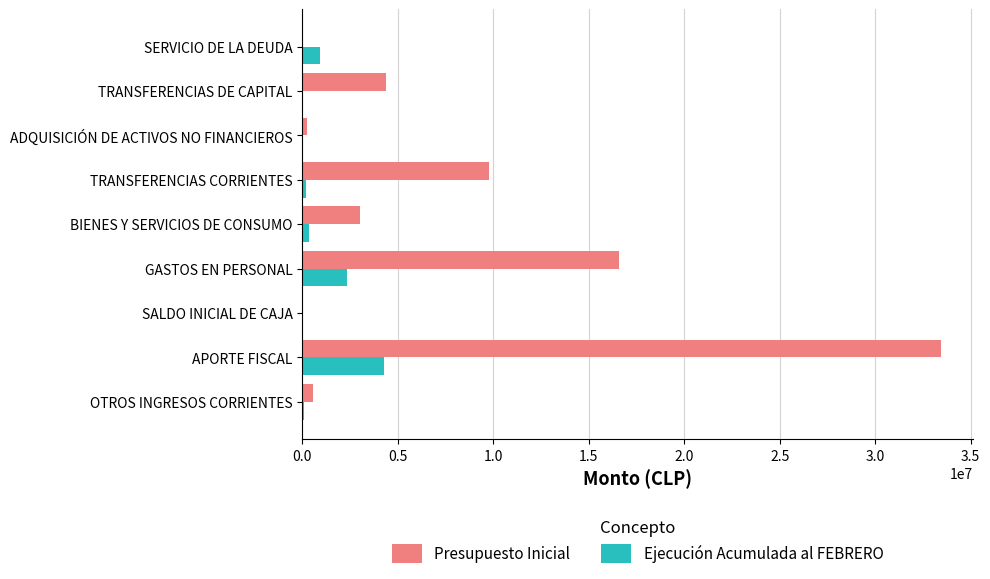

What are all the series names shown in the legend?

Presupuesto Inicial, Ejecución Acumulada al FEBRERO